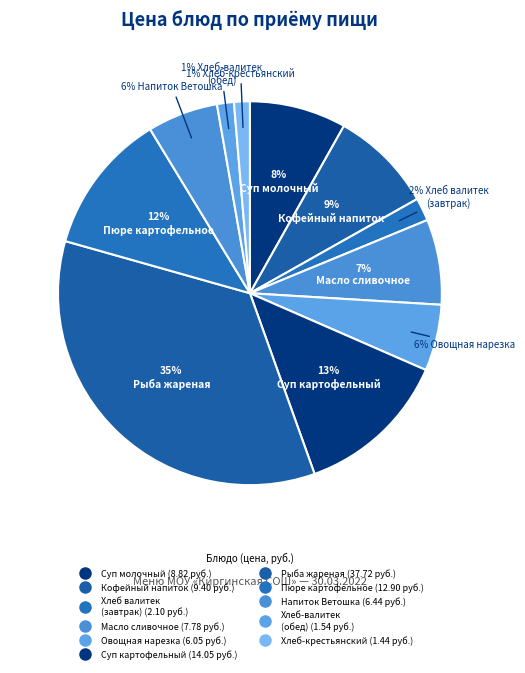

How many slices are in this pie chart?

11